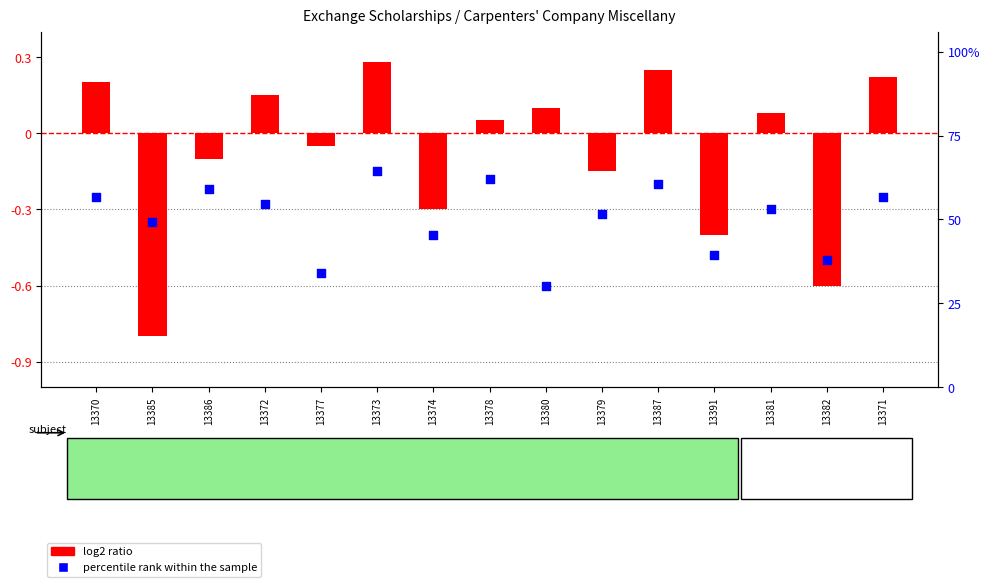

At how many categories does at least one series exceed 0?

8